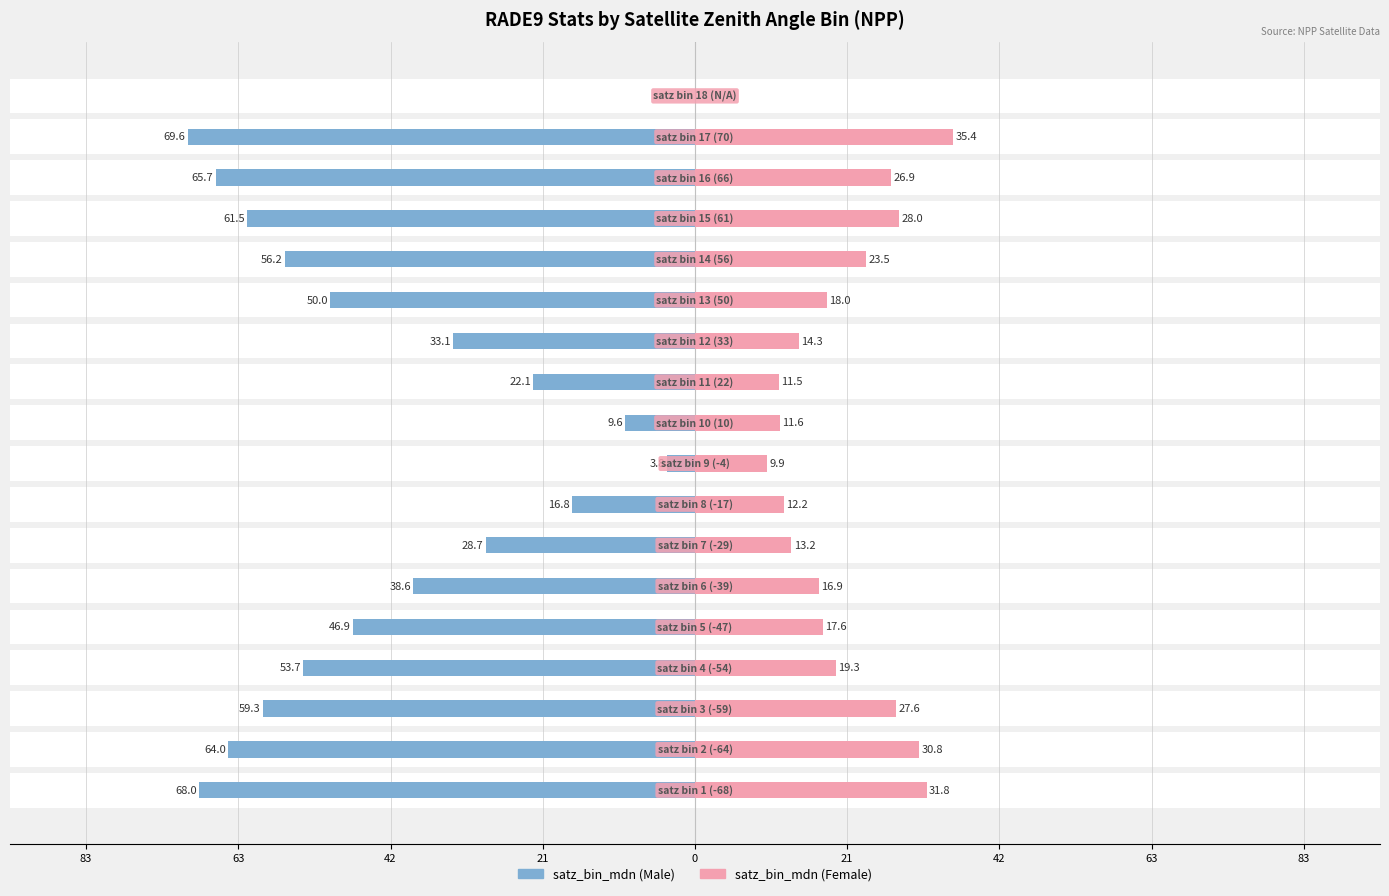

True or false: satz_bin_mdn (Male) has a value of -20.8 at 15.

False